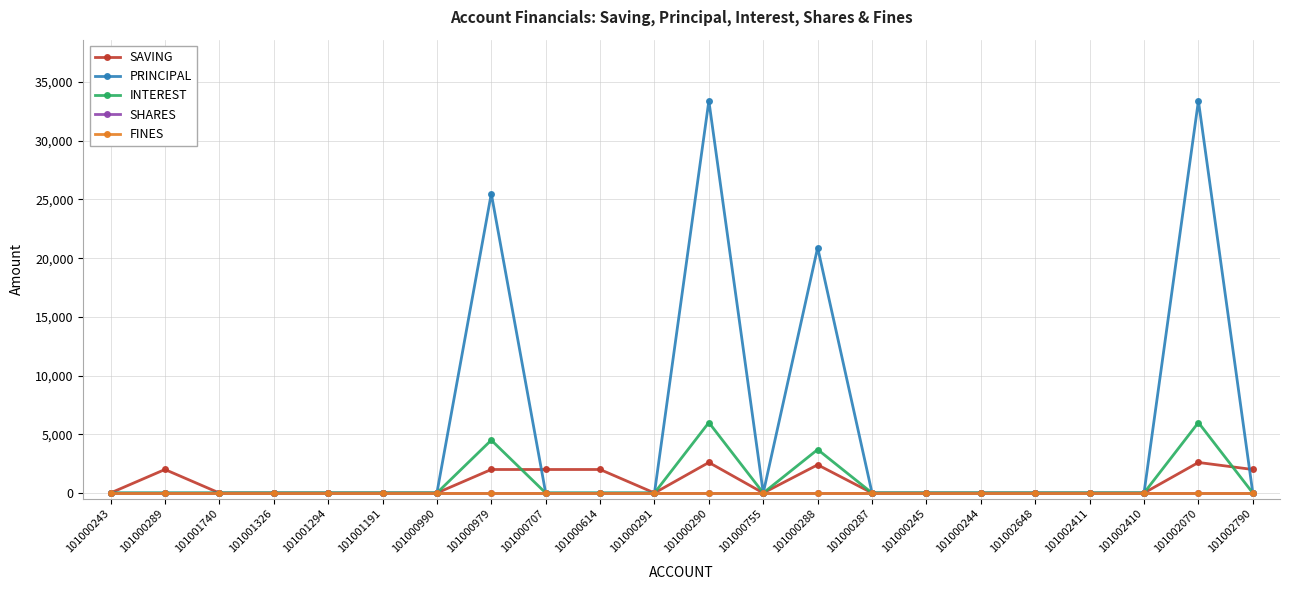

Which series has the largest range (max minus min)?

PRINCIPAL